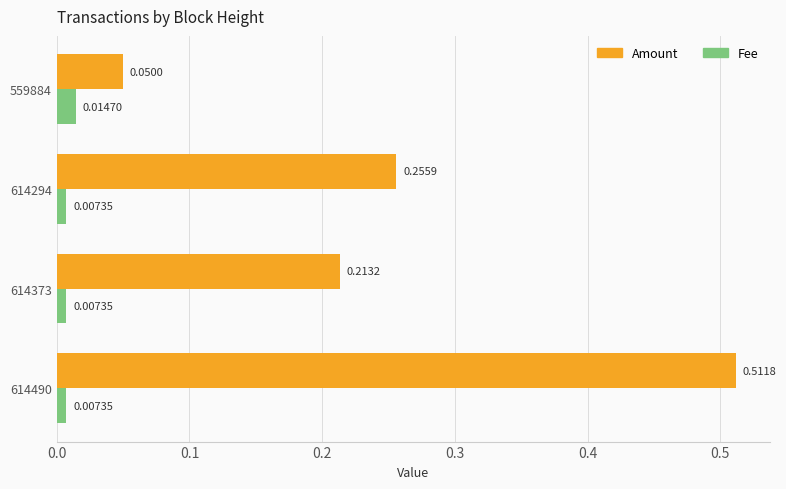

List the series in order of their overall mean, lowest first.

Fee, Amount